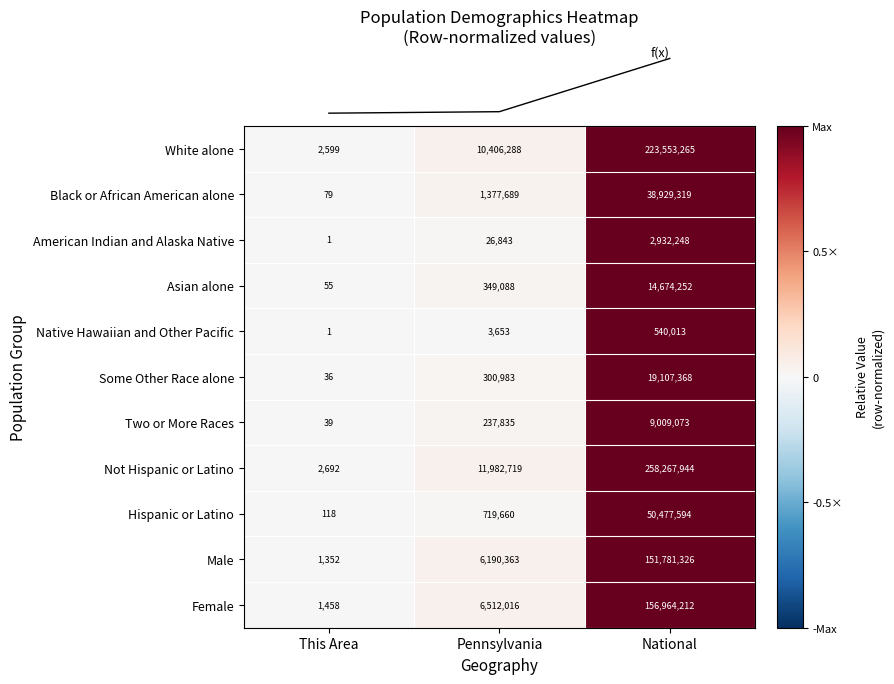

Which series has the largest range (max minus min)?

Not Hispanic or Latino